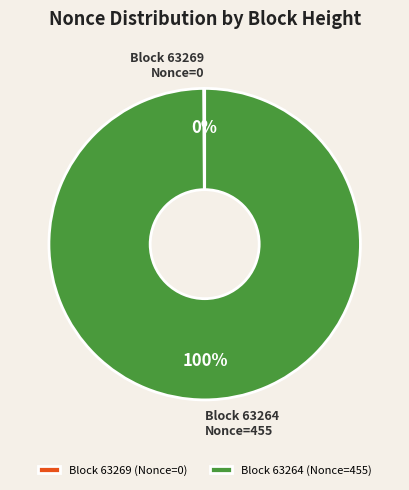

To the nearest percent, what percentage of the pie is Block 63264 Nonce=455?

100%